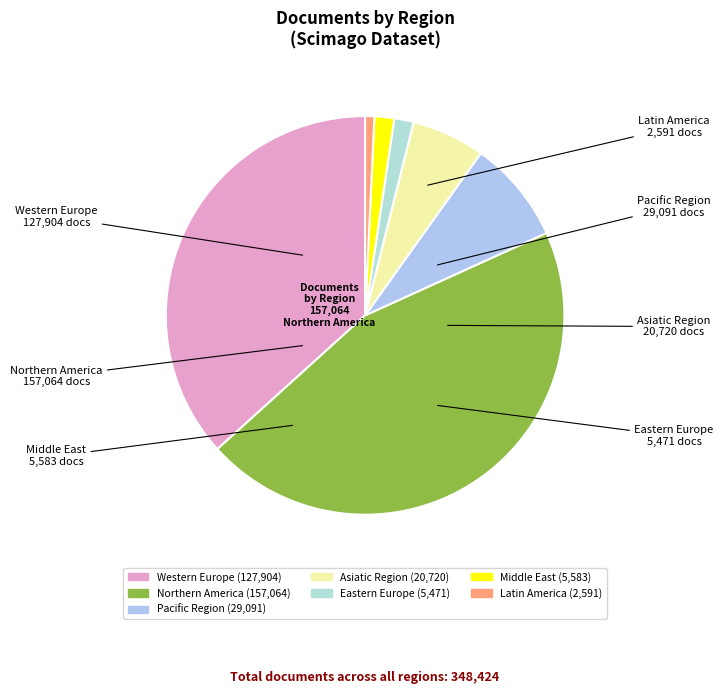

Is Northern America the majority of the pie?

No